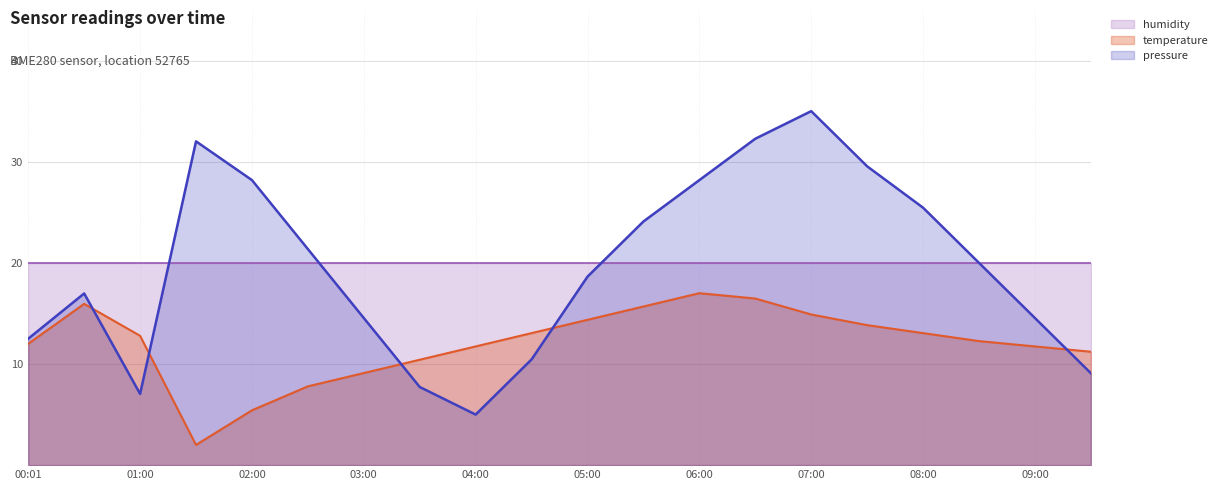

What is the value of the temperature point at the 17th from the left?

13.1